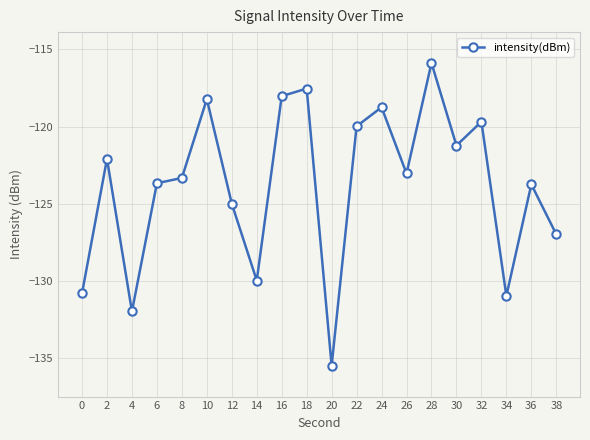

True or false: the data shows -211.7 at 2.

False